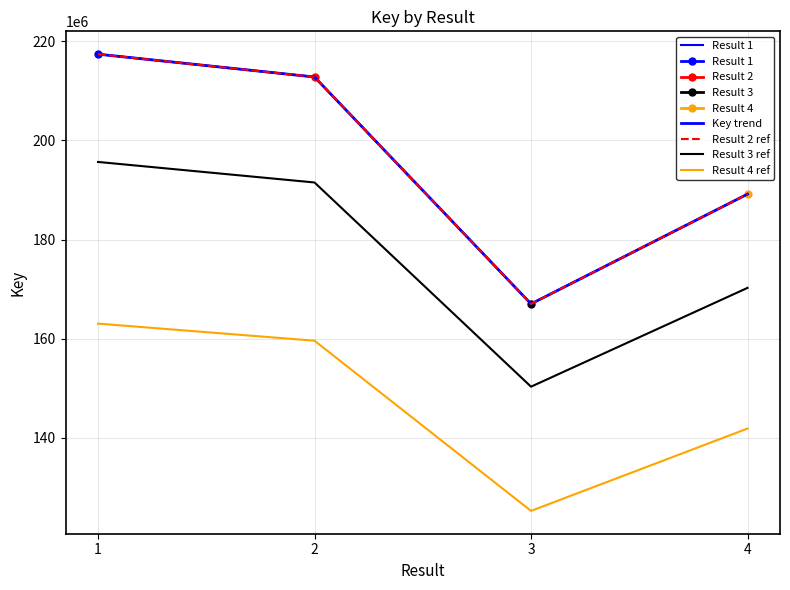

What is the total value across all series at 3?

776660595.6